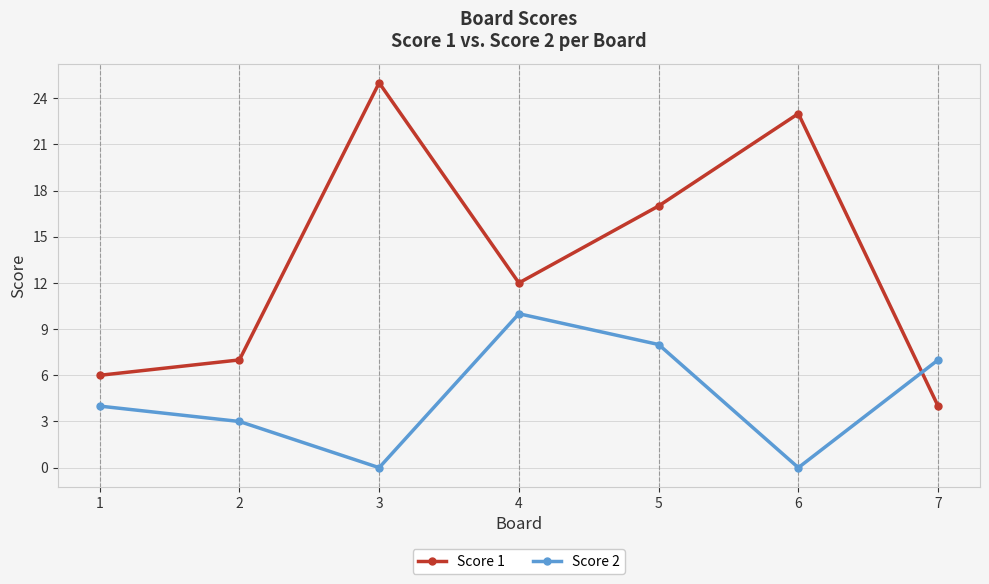

What is the value of the Score 1 point at the 5th from the left?

17